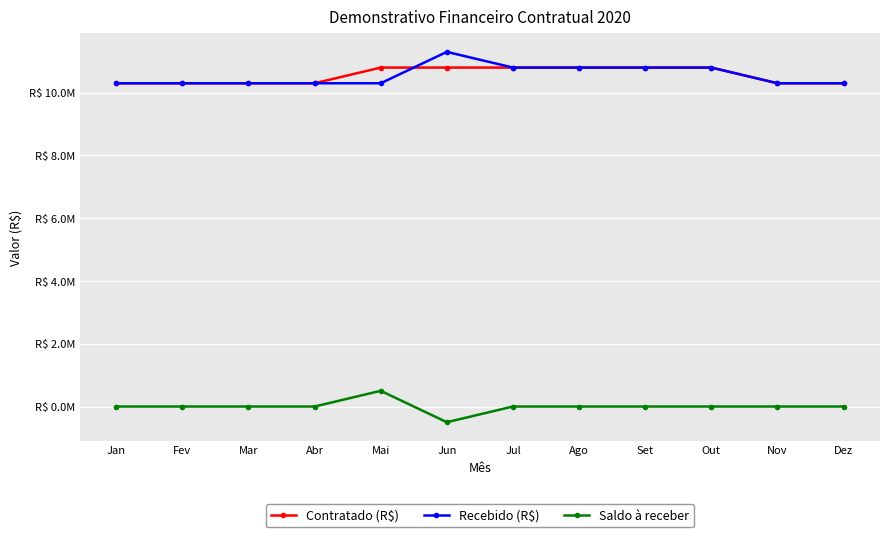

What is the difference between the highest and lowest values at Fev?

10300000